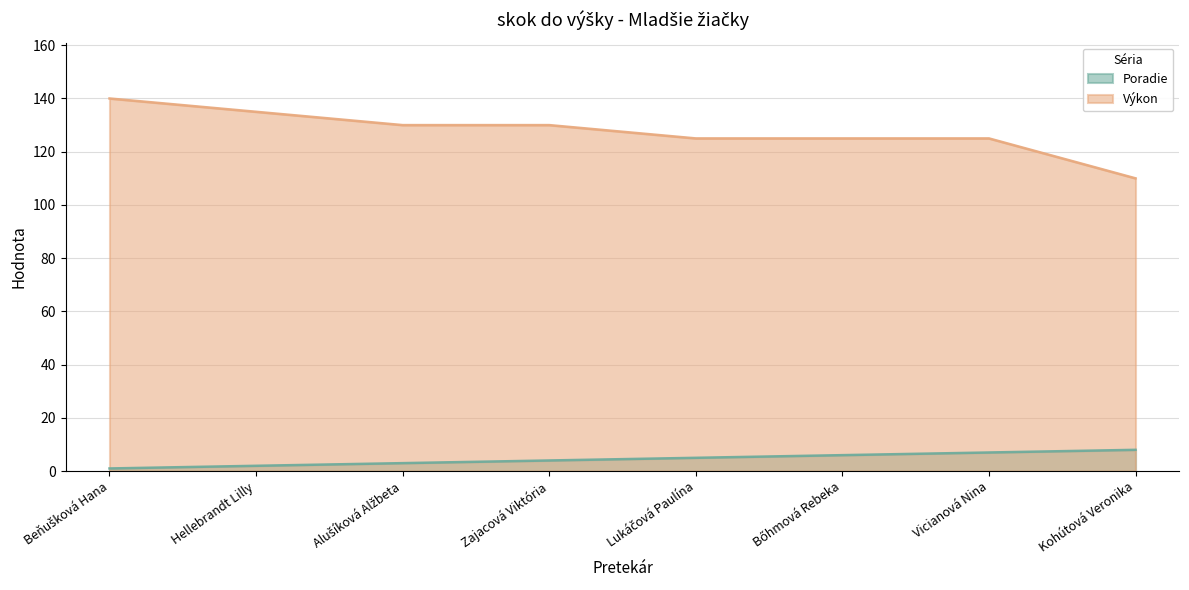

At which label is Poradie closest to 4?

Zajacová Viktória